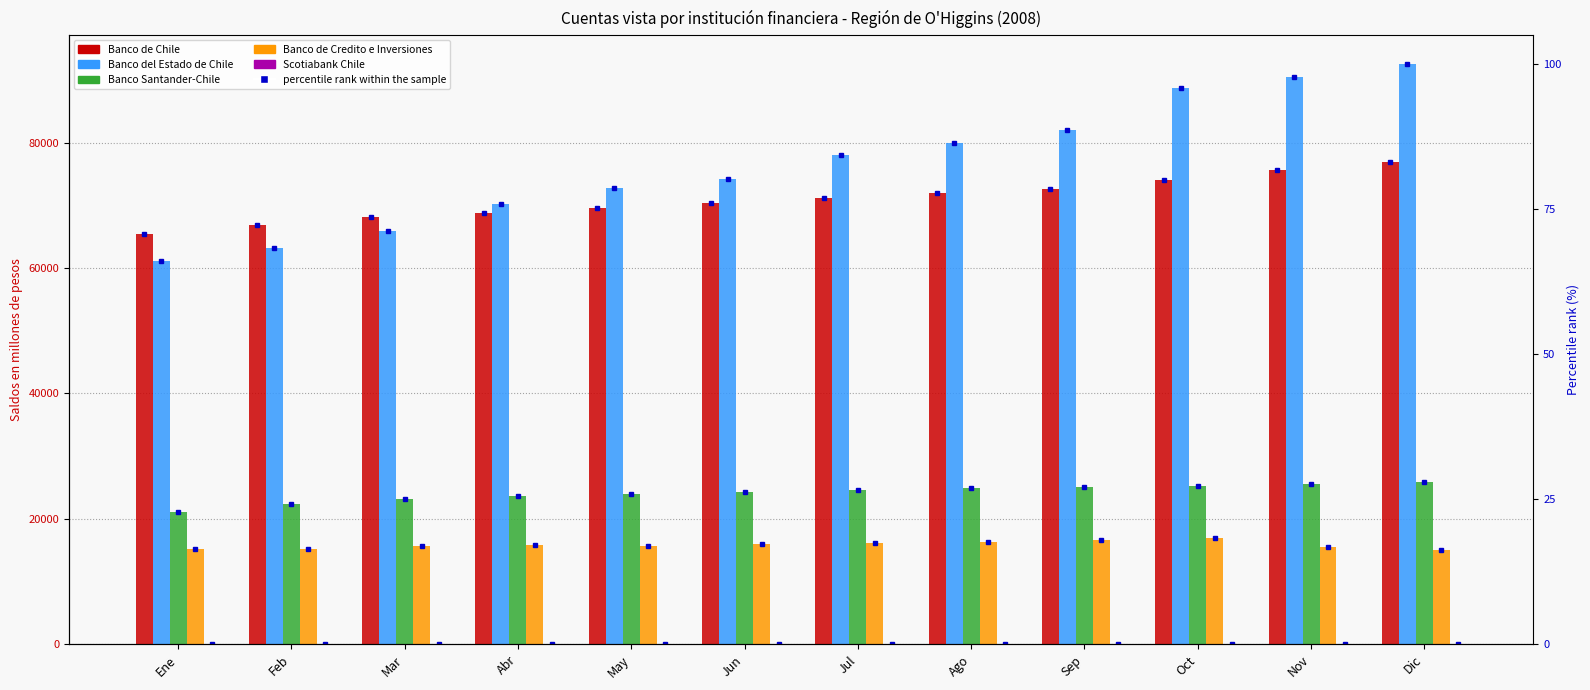

Which category has the highest value in the Scotiabank Chile series?

Jun